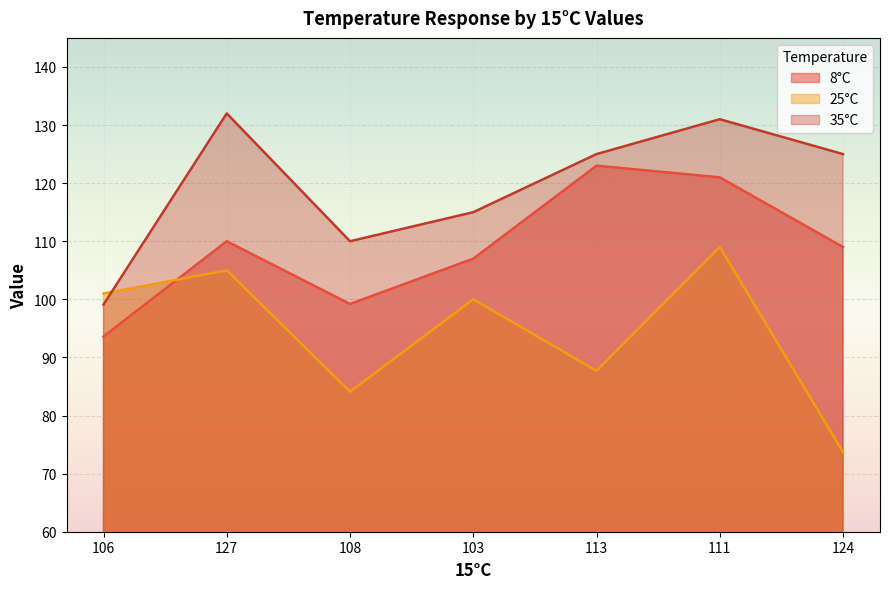

Between 127 and 103, which is larger?

127